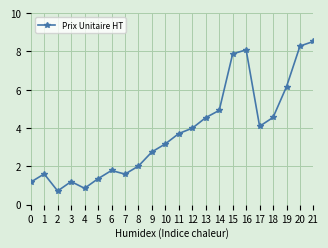

At which category does the data reach its first local peak?

1